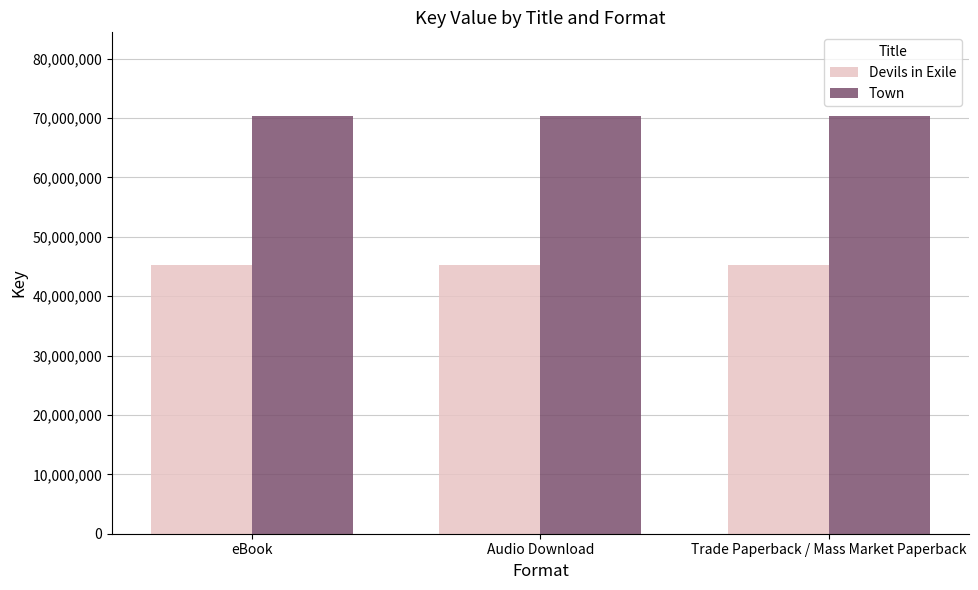

List the series in order of their overall mean, highest first.

Town, Devils in Exile